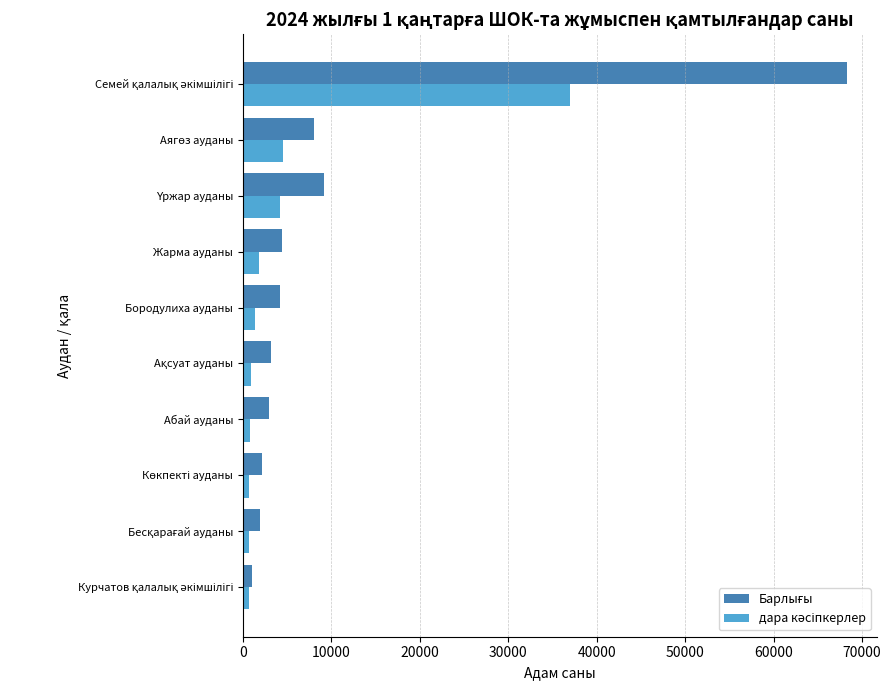

What is the total value across all series at Жарма ауданы?

6207